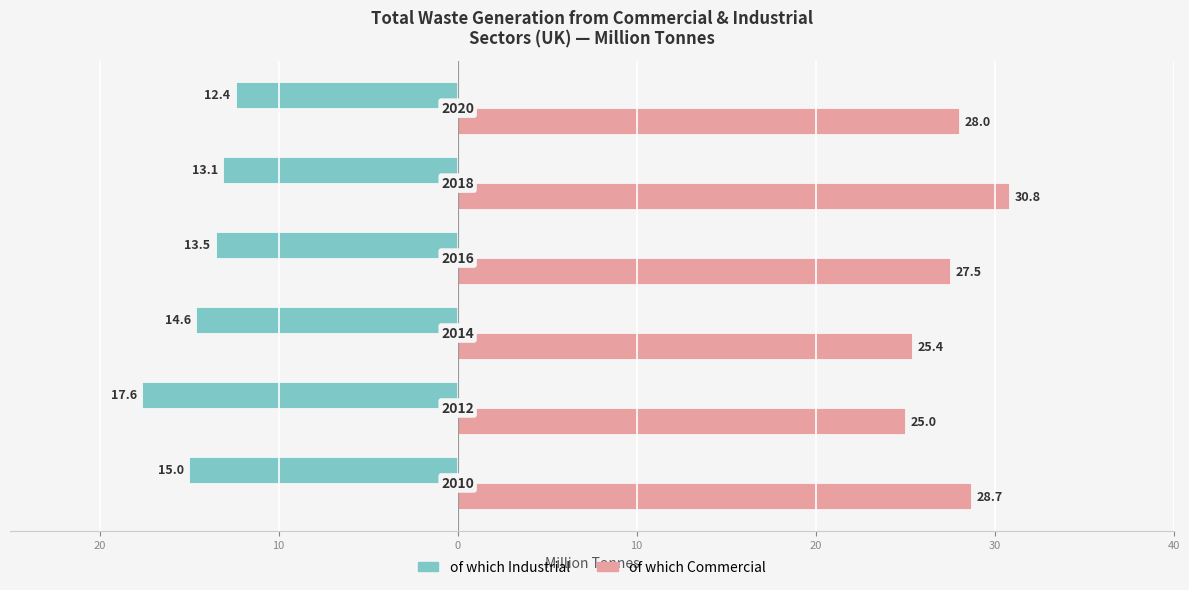

What are all the series names shown in the legend?

of which Industrial, of which Commercial